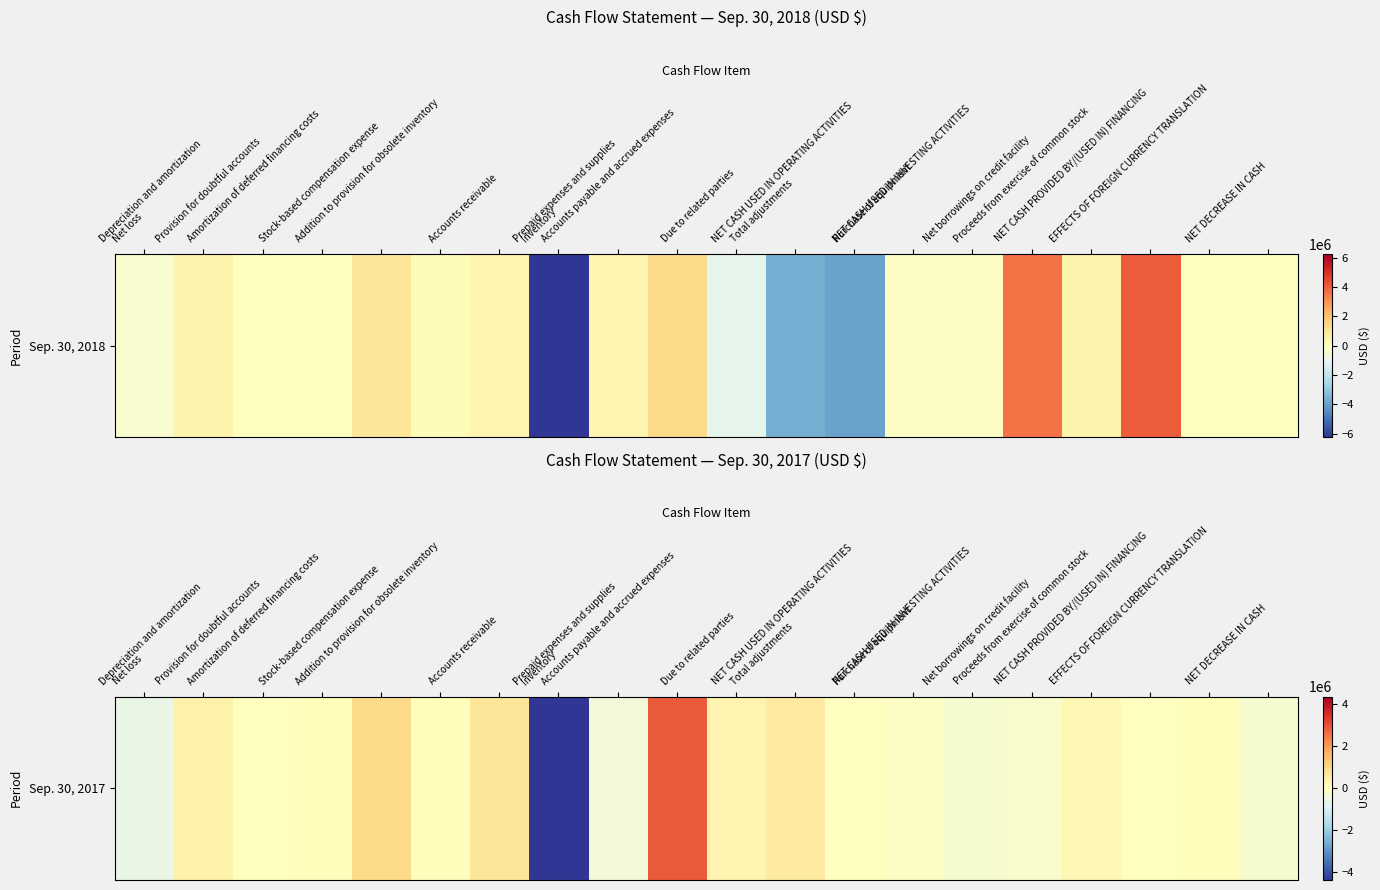

List the labels in order of value, largest first.

Accounts payable and accrued expenses, Stock-based compensation expense, Accounts receivable, Total adjustments, Depreciation and amortization, Due to related parties, Proceeds from exercise of common stock, Addition to provision for obsolete inventory, EFFECTS OF FOREIGN CURRENCY TRANSLATION, Amortization of deferred financing costs, Provision for doubtful accounts, NET CASH PROVIDED BY/(USED IN) FINANCING, NET CASH USED IN OPERATING ACTIVITIES, Purchase of equipment, Net borrowings on credit facility, NET DECREASE IN CASH, NET CASH USED IN INVESTING ACTIVITIES, Prepaid expenses and supplies, Net loss, Inventory